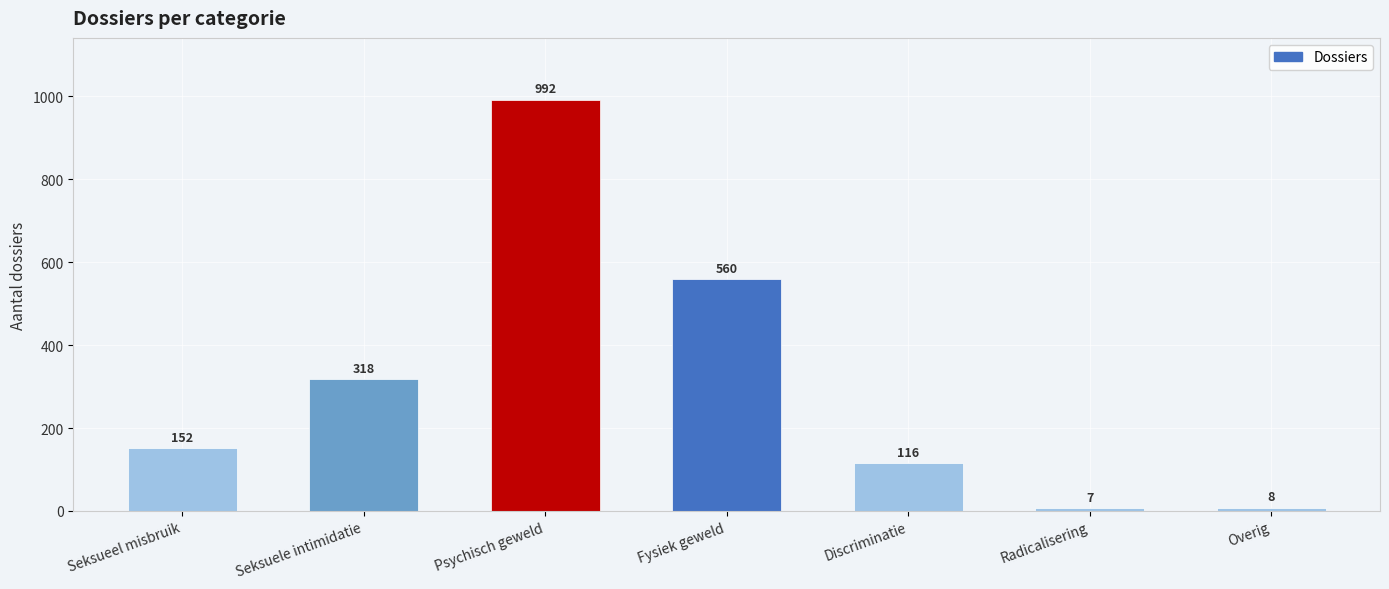

Does the chart contain any negative values?

No